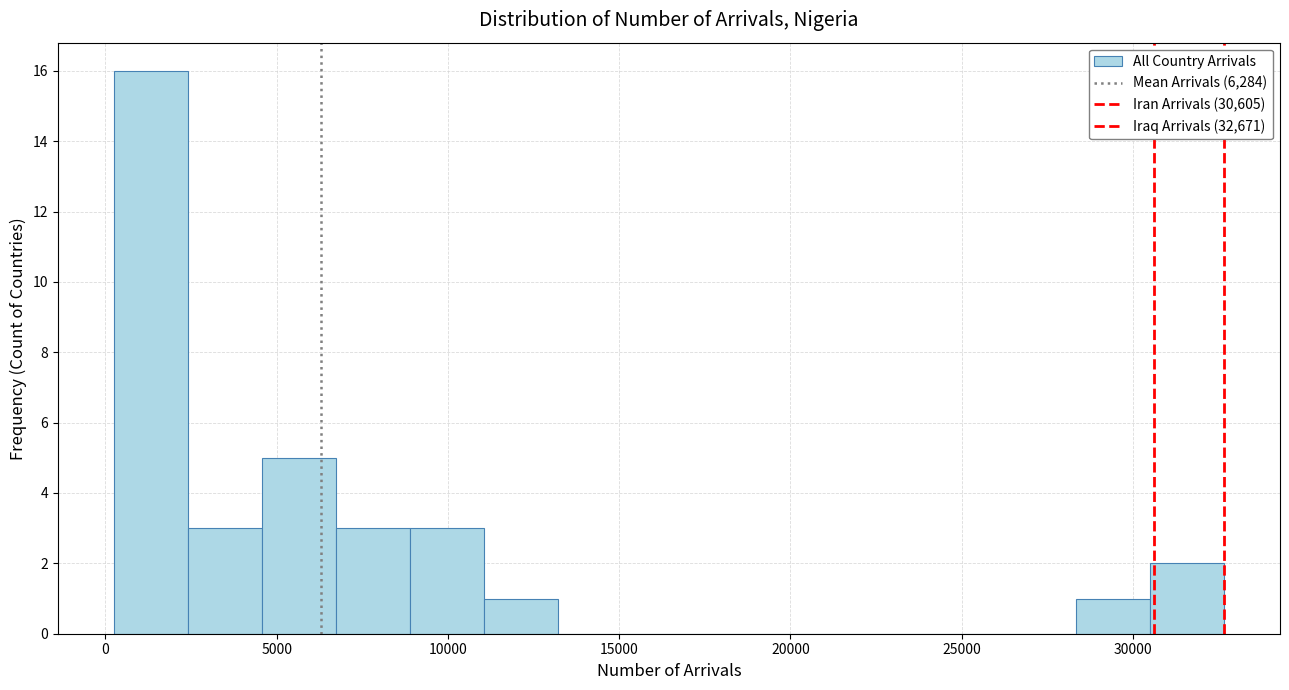

Reading left to right, transcribe this chart: for each bar, give the range it covers on the x-axis and its height. Neither the bar edges nor the heights are printed on the chart, so give them approximately, as read against the axes.

0 to 2500: 16
2500 to 4500: 3
4500 to 6500: 5
6500 to 9000: 3
9000 to 11000: 3
11000 to 13000: 1
13000 to 15500: 0
15500 to 17500: 0
17500 to 19500: 0
19500 to 22000: 0
22000 to 24000: 0
24000 to 26000: 0
26000 to 28500: 0
28500 to 30500: 1
30500 to 32500: 2